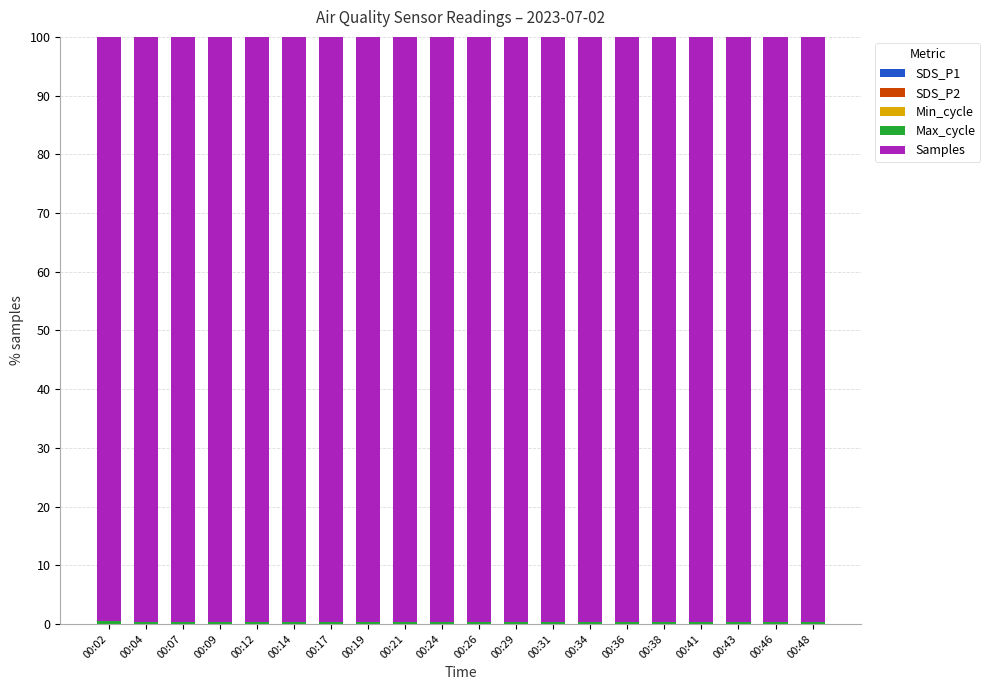

What is the total value across all series at 00:34?

100.0